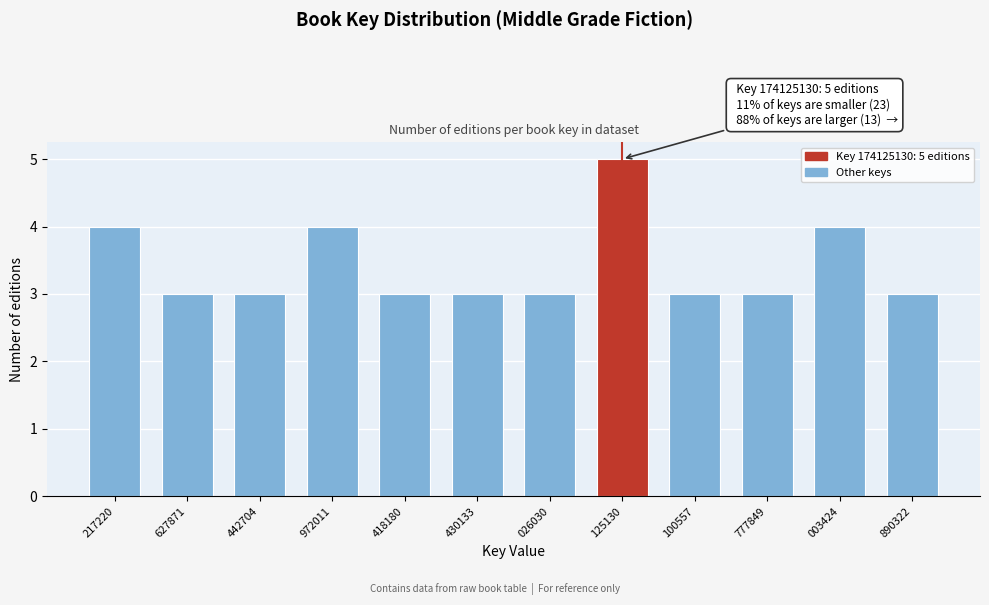

Reading right to left, list all the values displayed in this chart.

3	4	3	3	5	3	3	3	4	3	3	4